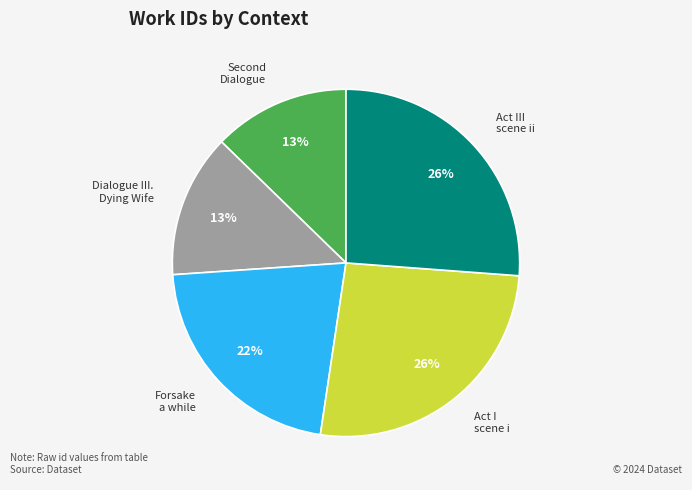

Is there a majority slice in this chart?

No